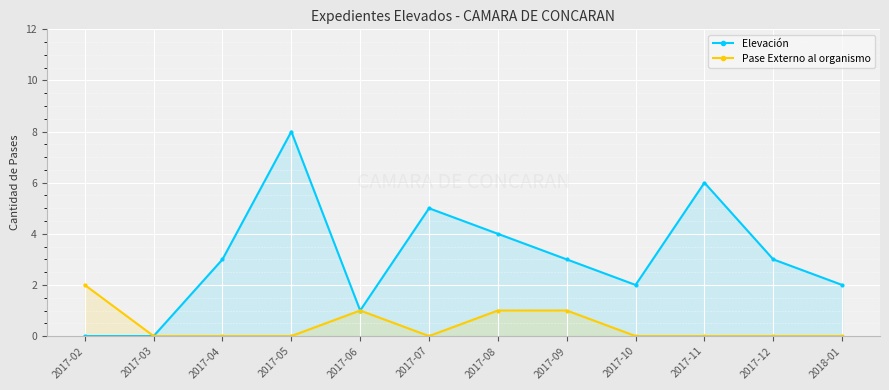

Which series has the widest spread of values?

Elevación